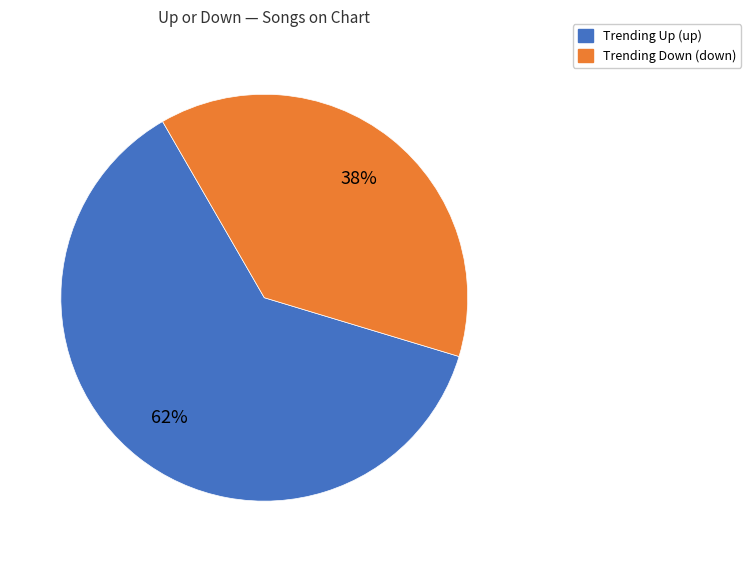

To the nearest percent, what is the average slice percentage?

50%